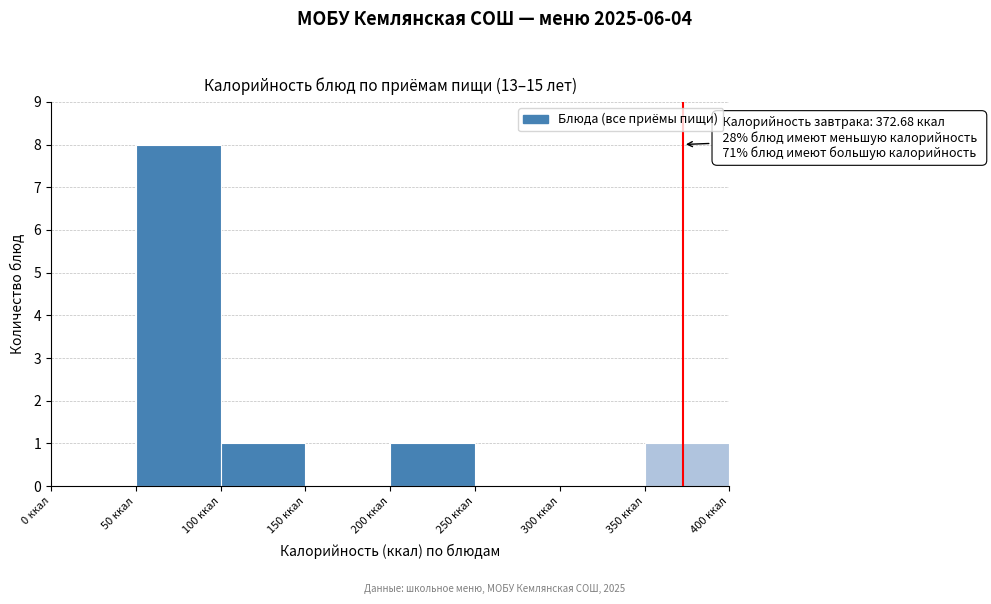

Over which range of the x-axis is the bar tallest?

50 to 100